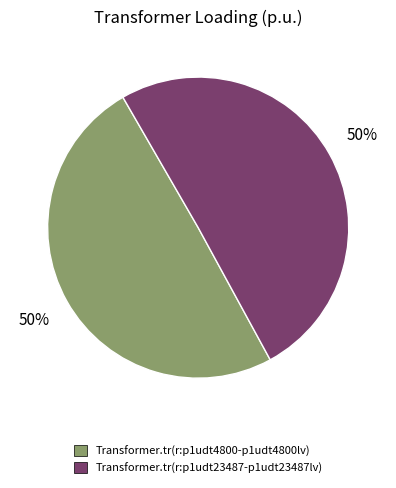

To the nearest percent, what percentage of the pie is Transformer.tr(r:p1udt23487-p1udt23487lv)?

50%